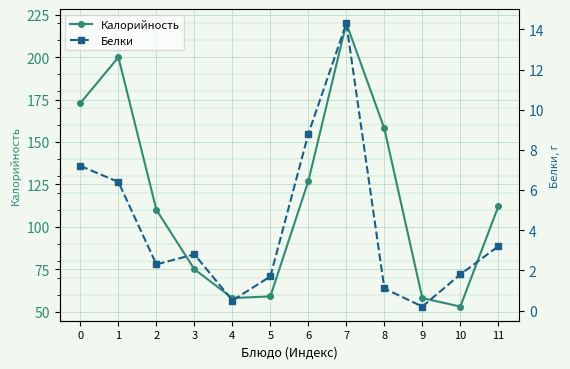

The Калорийность series shows 112.0 at 11. True or false?

True